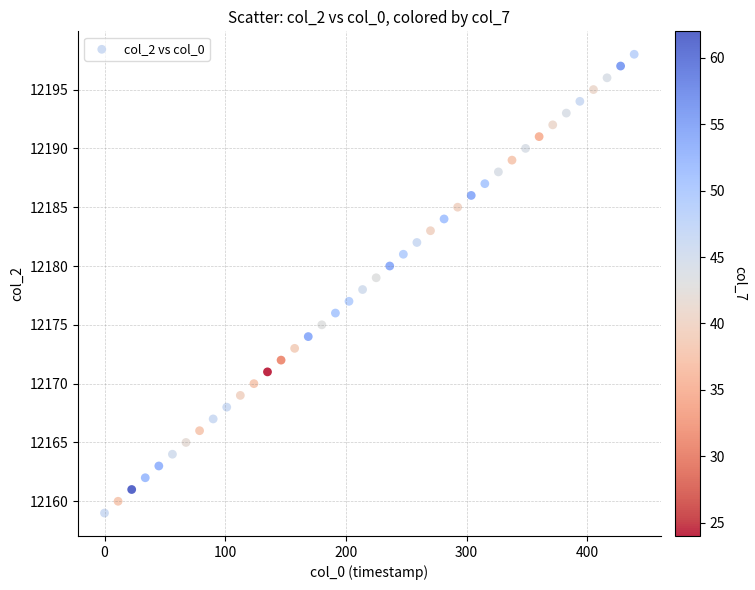

What is the range of Y values (max minus min)?

39